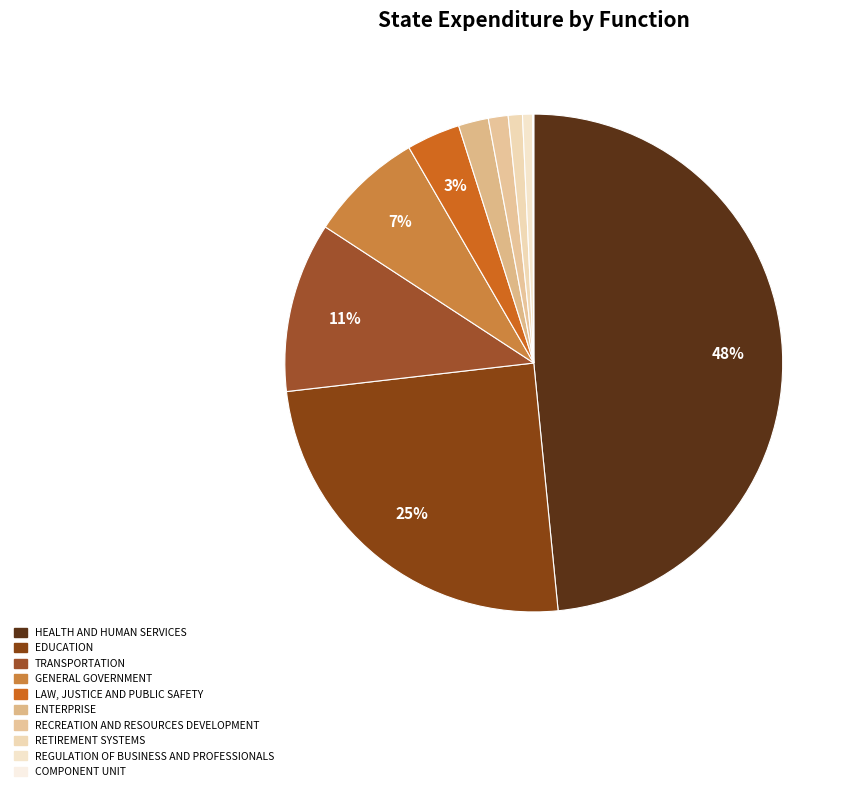

Which slice is the smallest?

COMPONENT UNIT